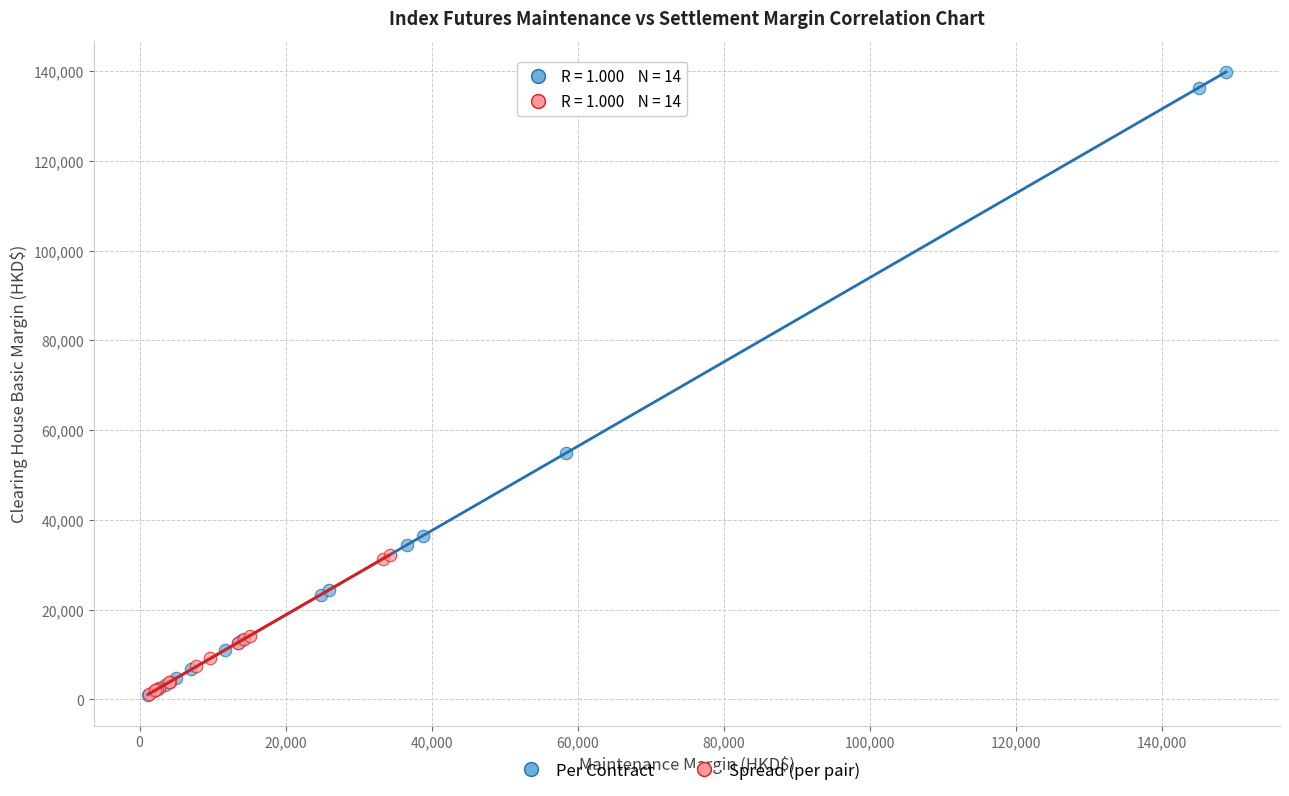

Which series has the widest spread of Y values?

Per Contract